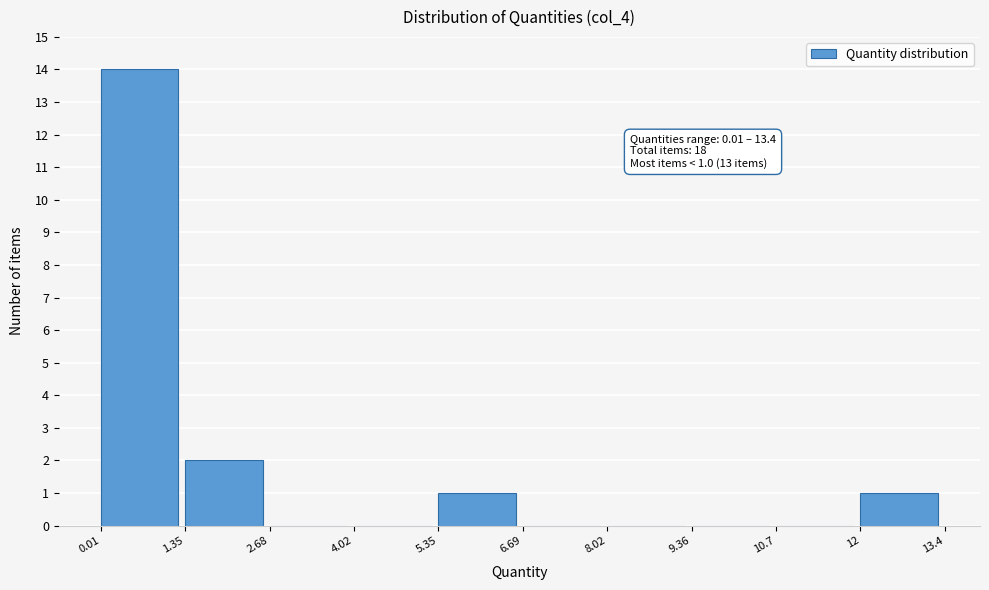

Over which range of the x-axis is the bar tallest?

0.01 to 1.35